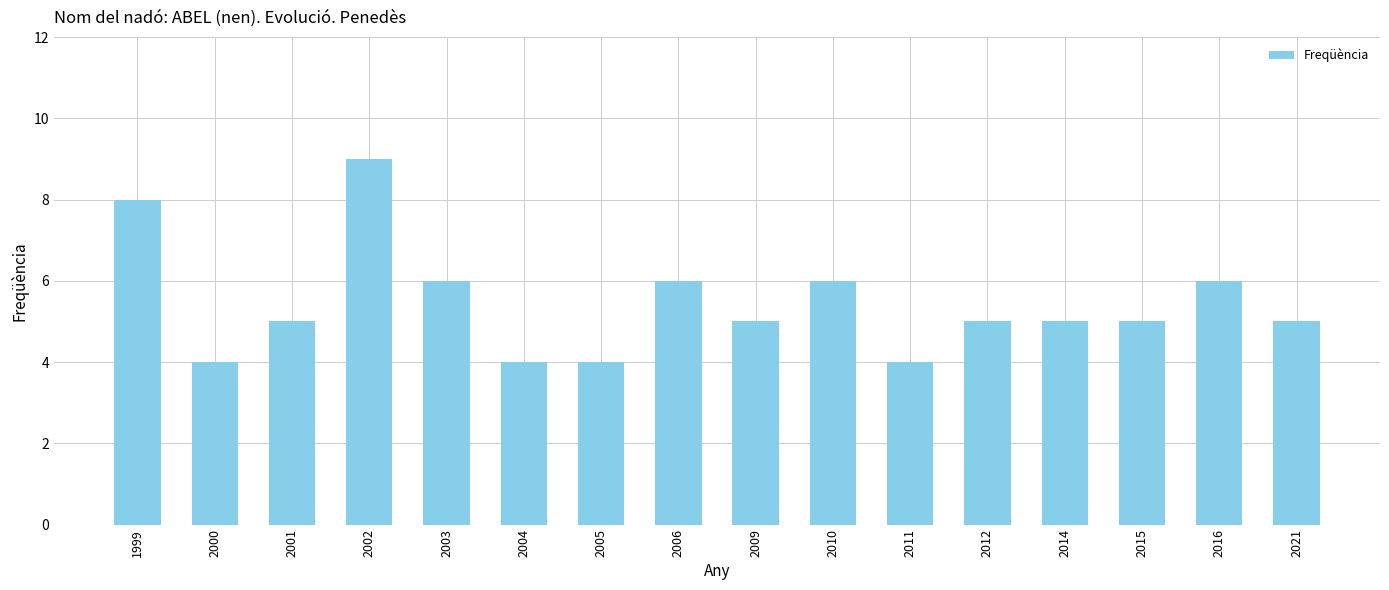

What is the approximate value at 2000?

4